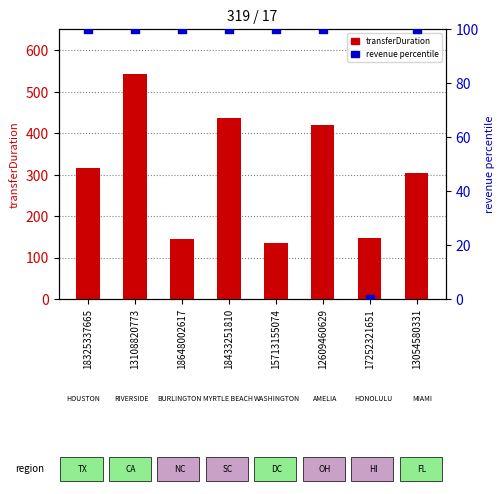

Is the value of transferDuration at 12609460629 greater than the value of revenue percentile at 13108820773?

Yes